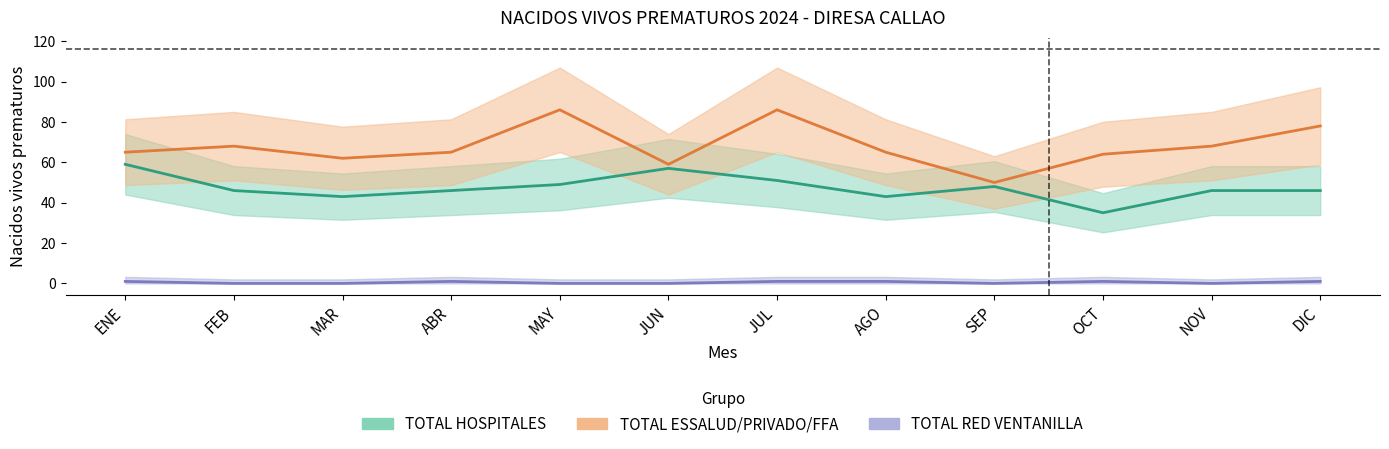

At which category is the sum across all series the highest?

JUL